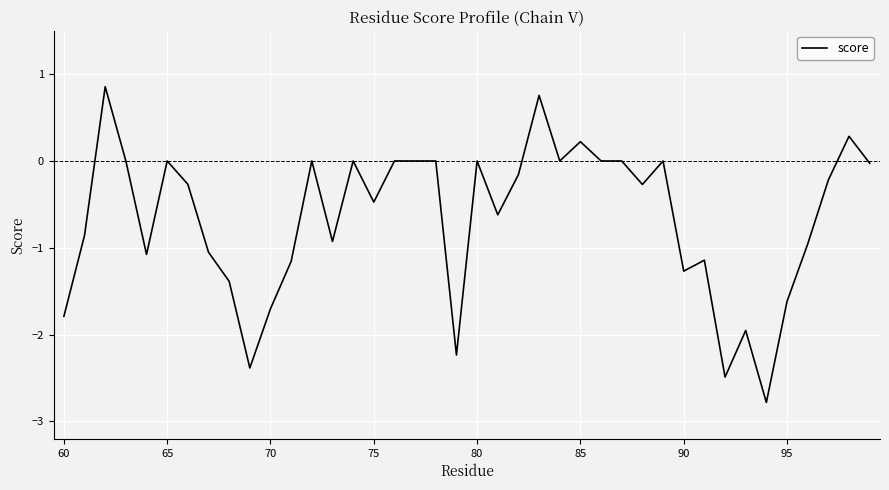

What is the greatest value displayed?

0.9